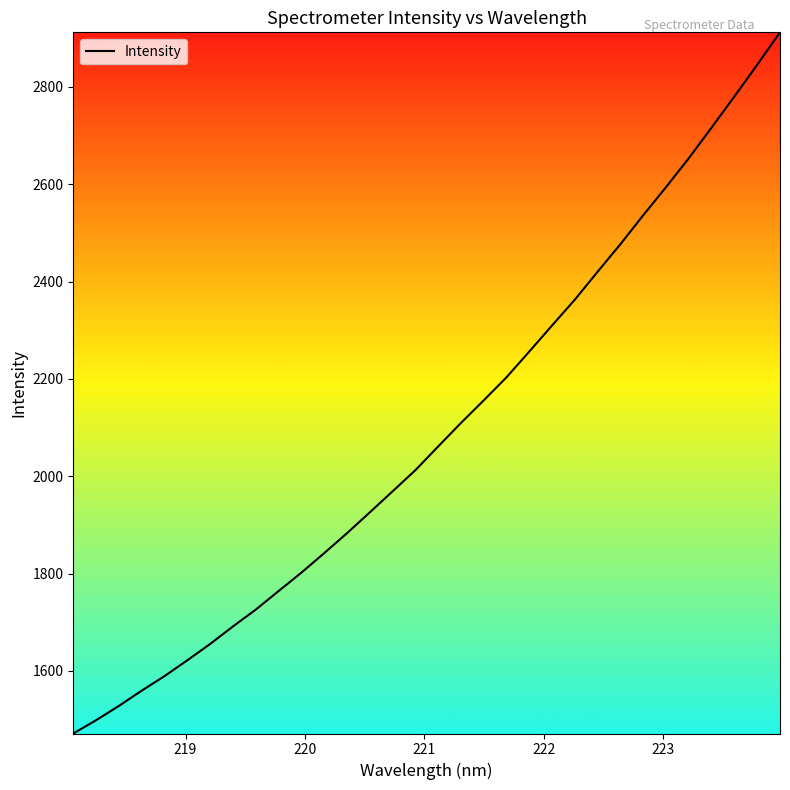

What is the minimum value shown in the chart?

1471.6